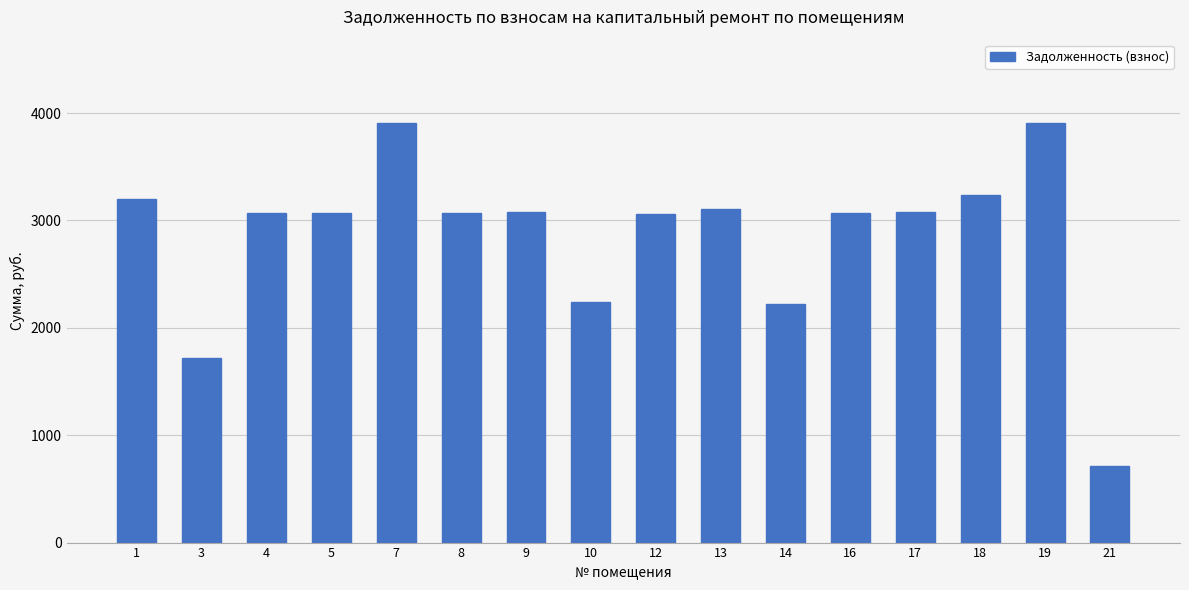

What is the smallest value displayed?

717.4